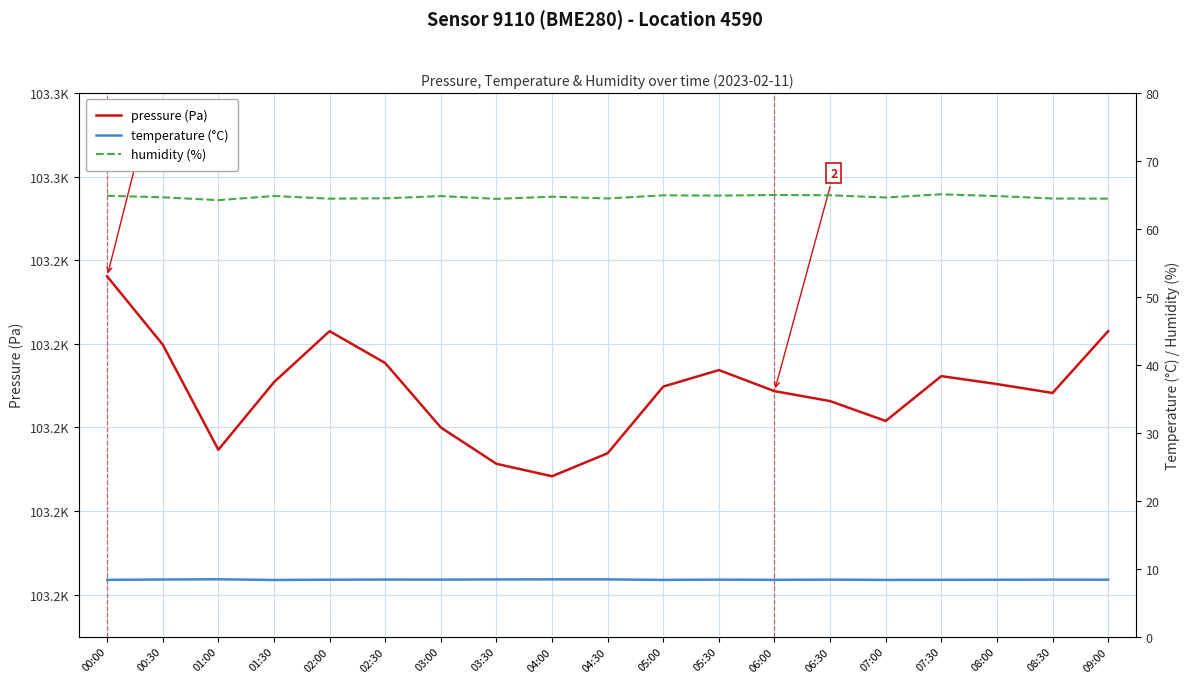

What is the difference between the highest and lowest values at 04:30?

103185.4